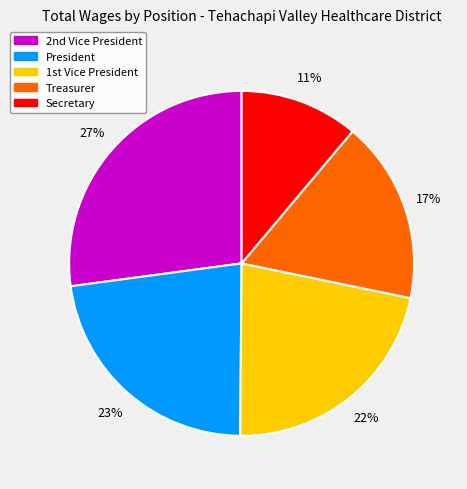

Which slice is the largest?

2nd Vice President